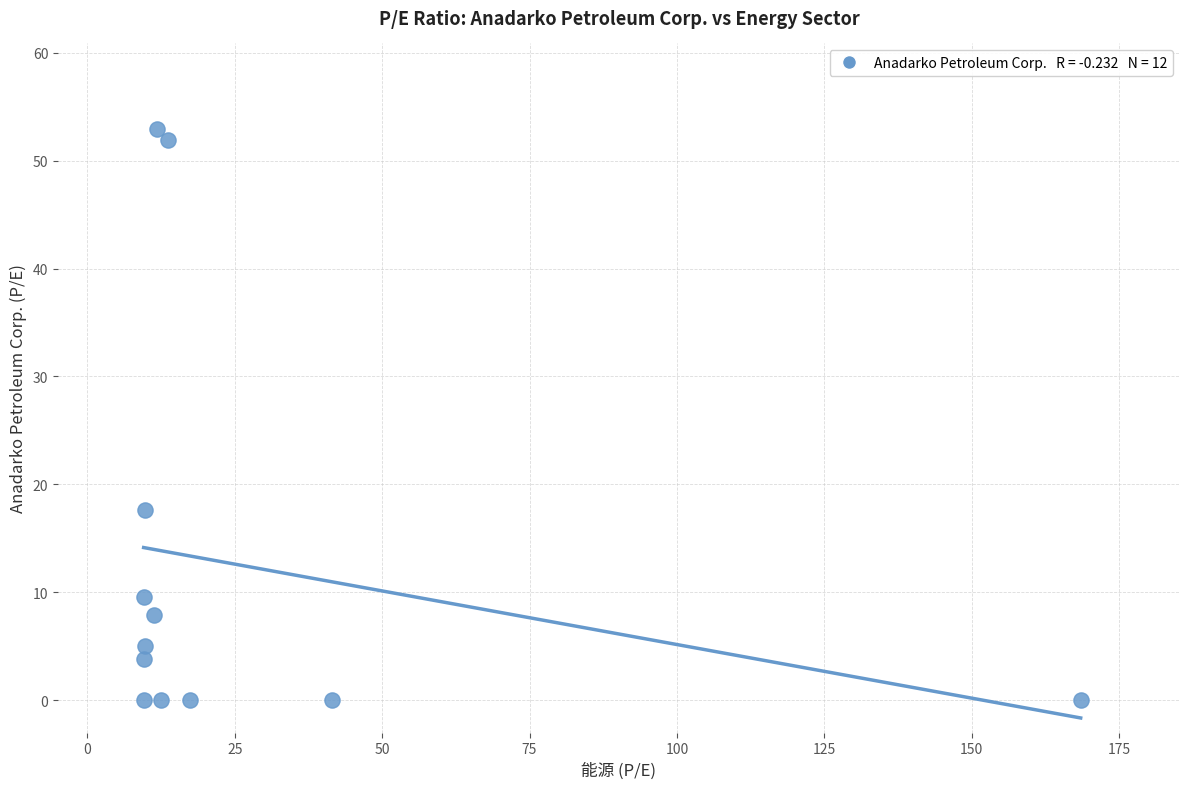

What is the average X value?

27.1